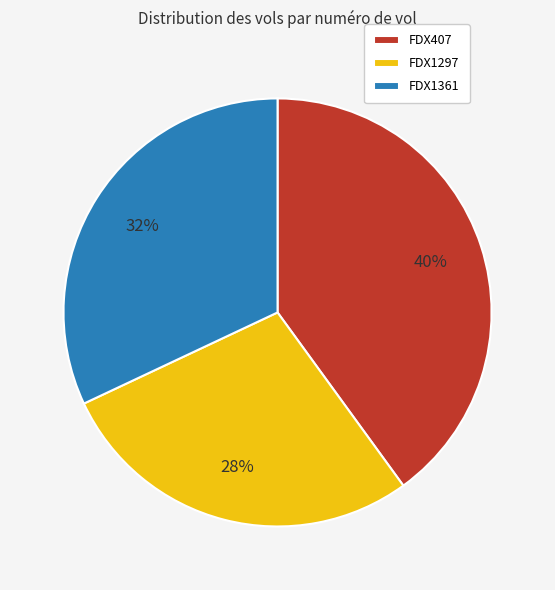

Combined, do FDX1297 and FDX407 account for over 50%?

Yes